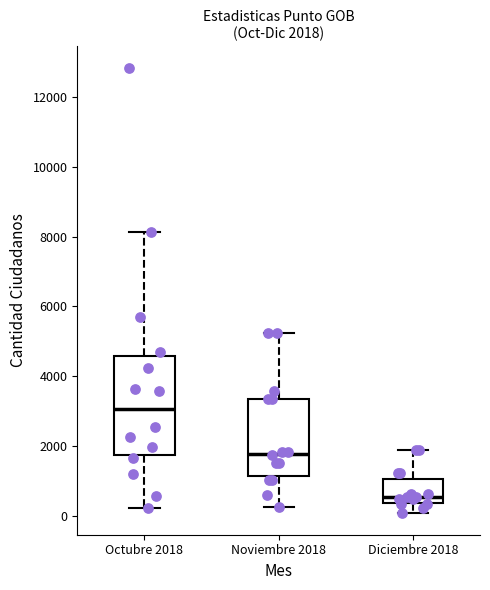

Which box's median line is the highest?

Octubre 2018